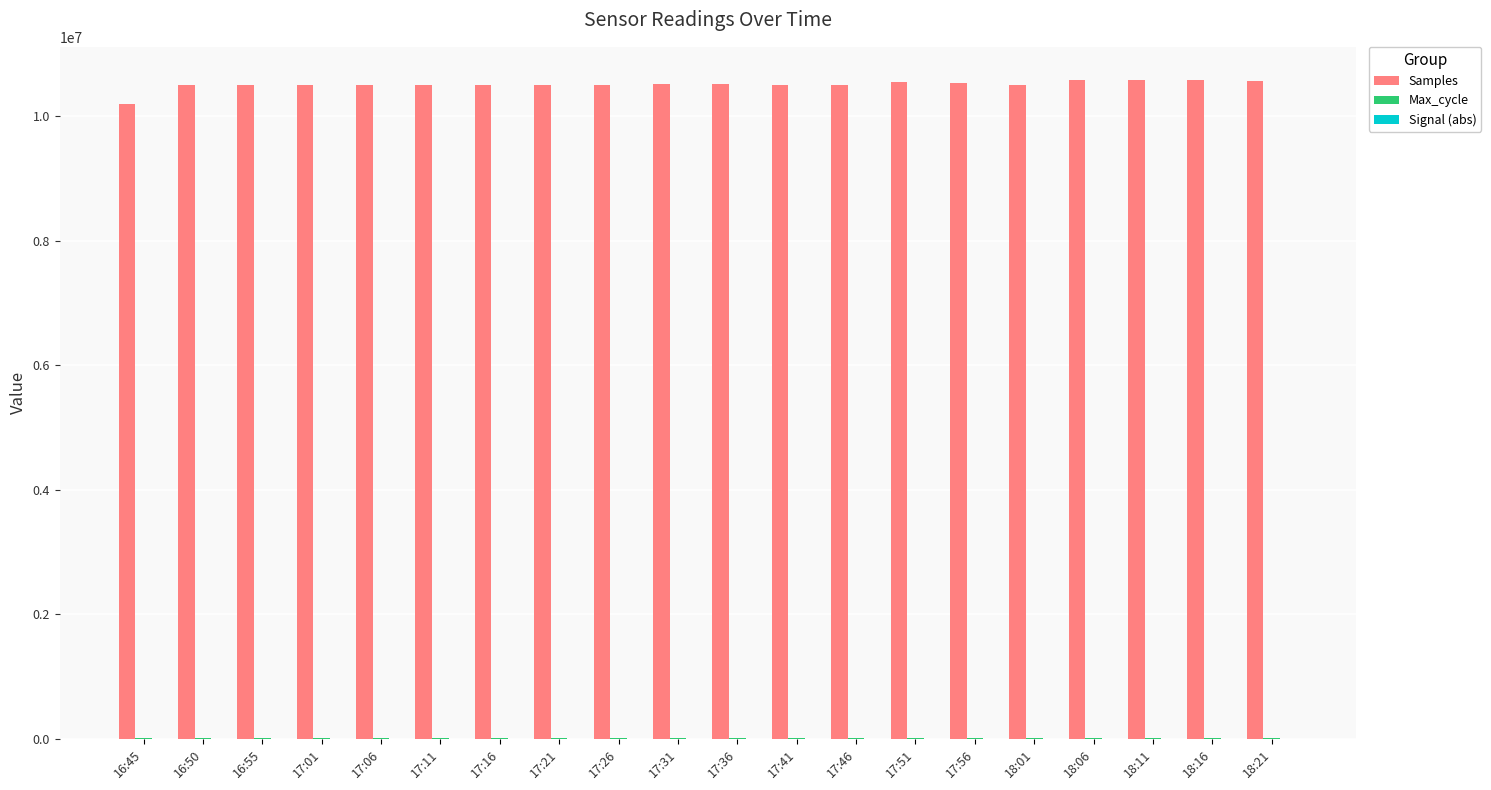

What is the maximum value shown in the chart?

10580501